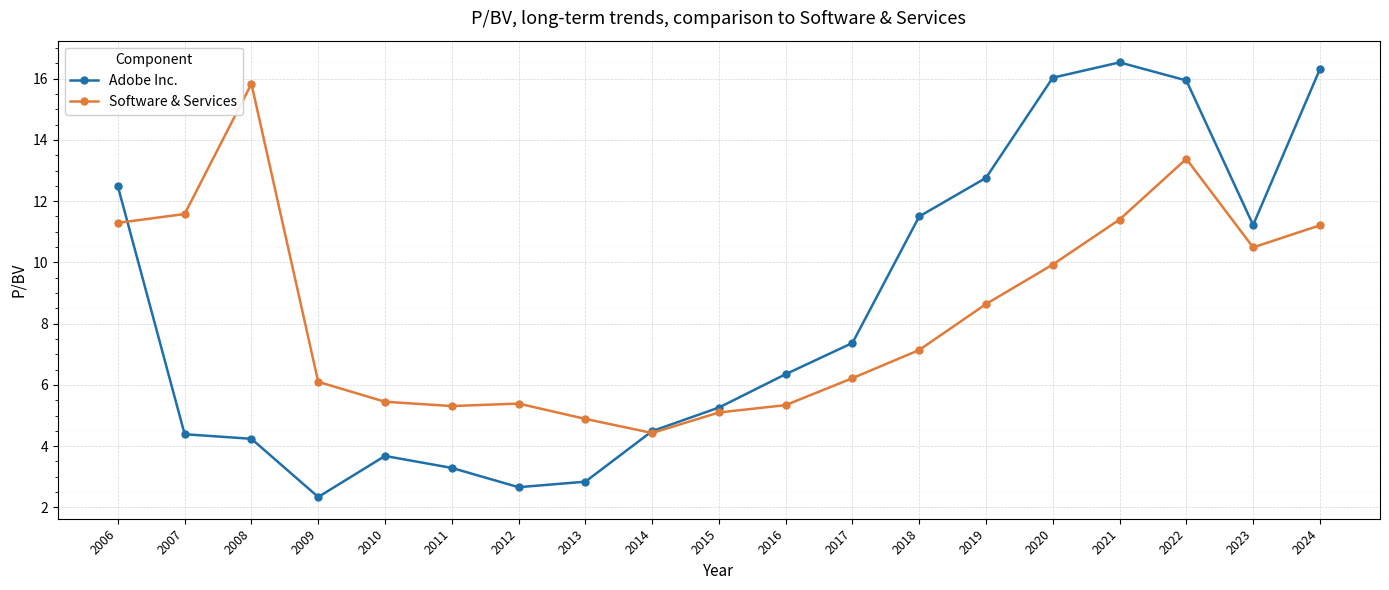

What is the value of the Software & Services point at the 16th from the left?

11.4